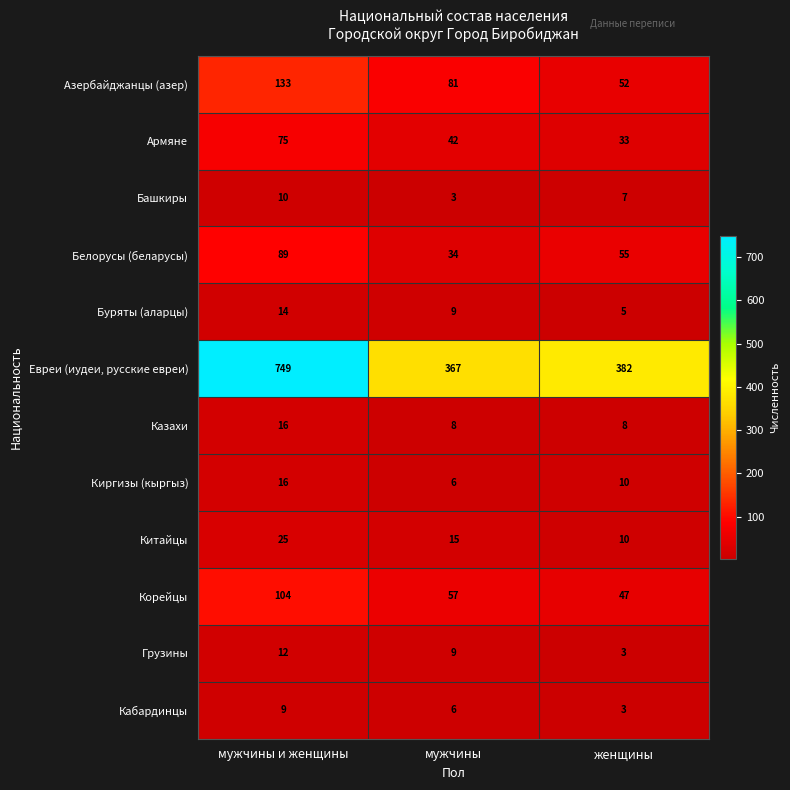

At how many categories does at least one series exceed 621?

1